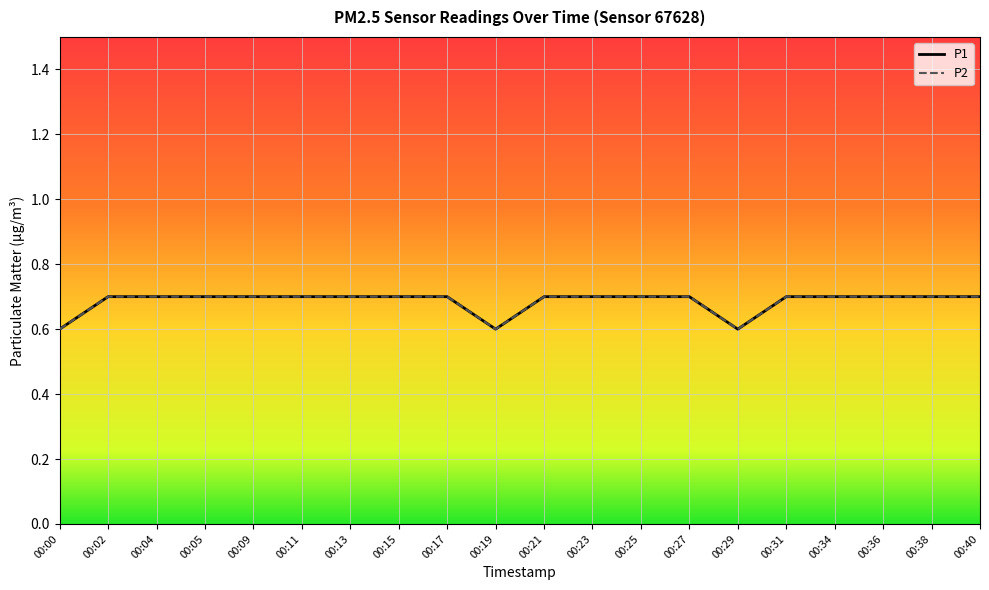

At which category is the sum across all series the highest?

00:02